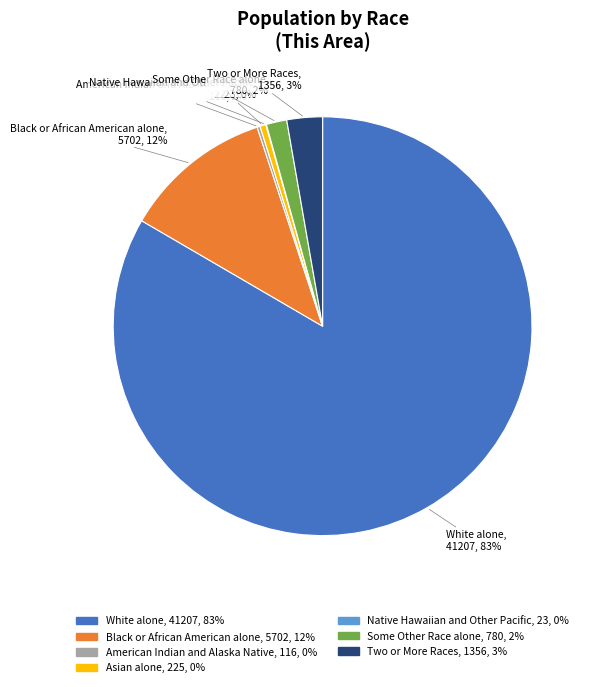

True or false: Asian alone accounts for 0% of the total.

True